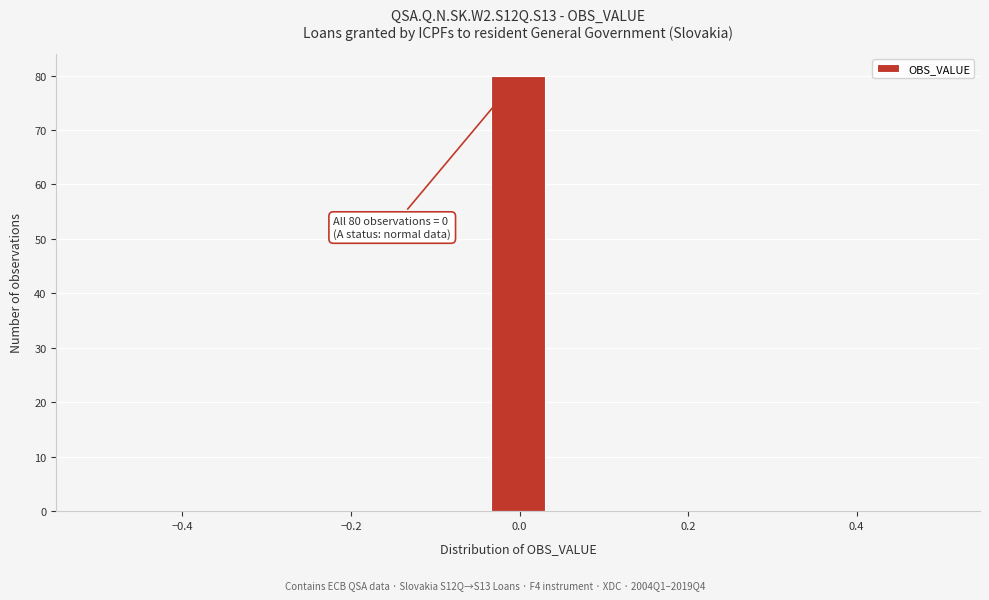

Read against the x-axis, roughly where is the centre of the tallest bar?

0.00